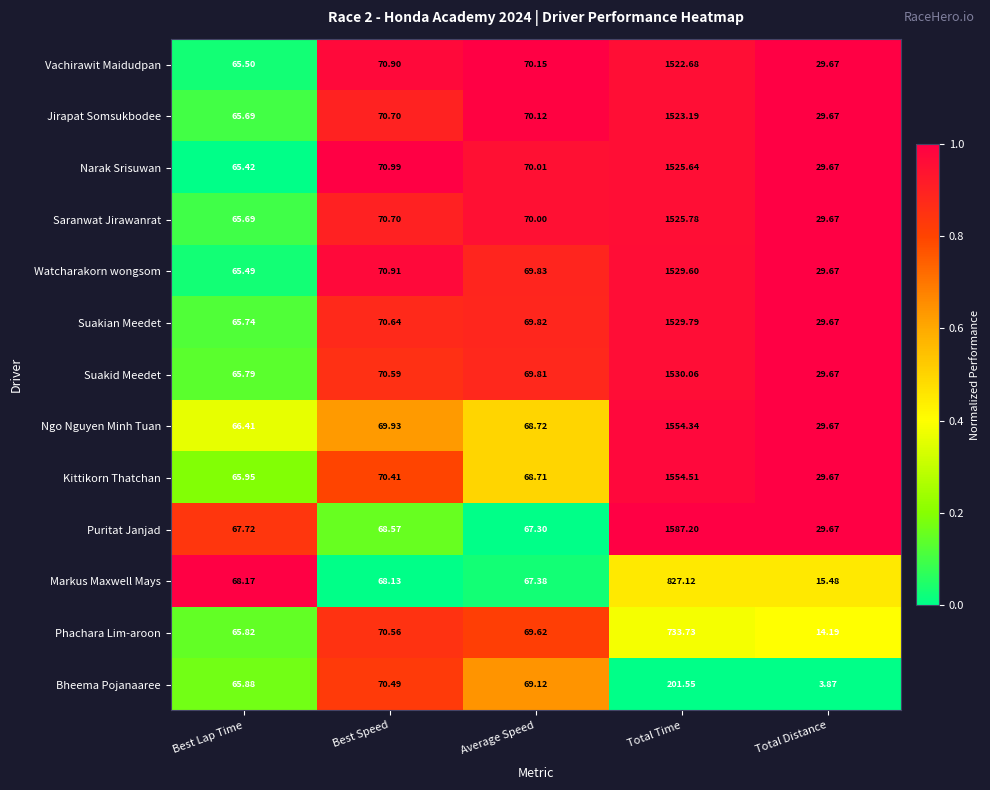

Which series has the largest total across all categories?

Puritat Janjad